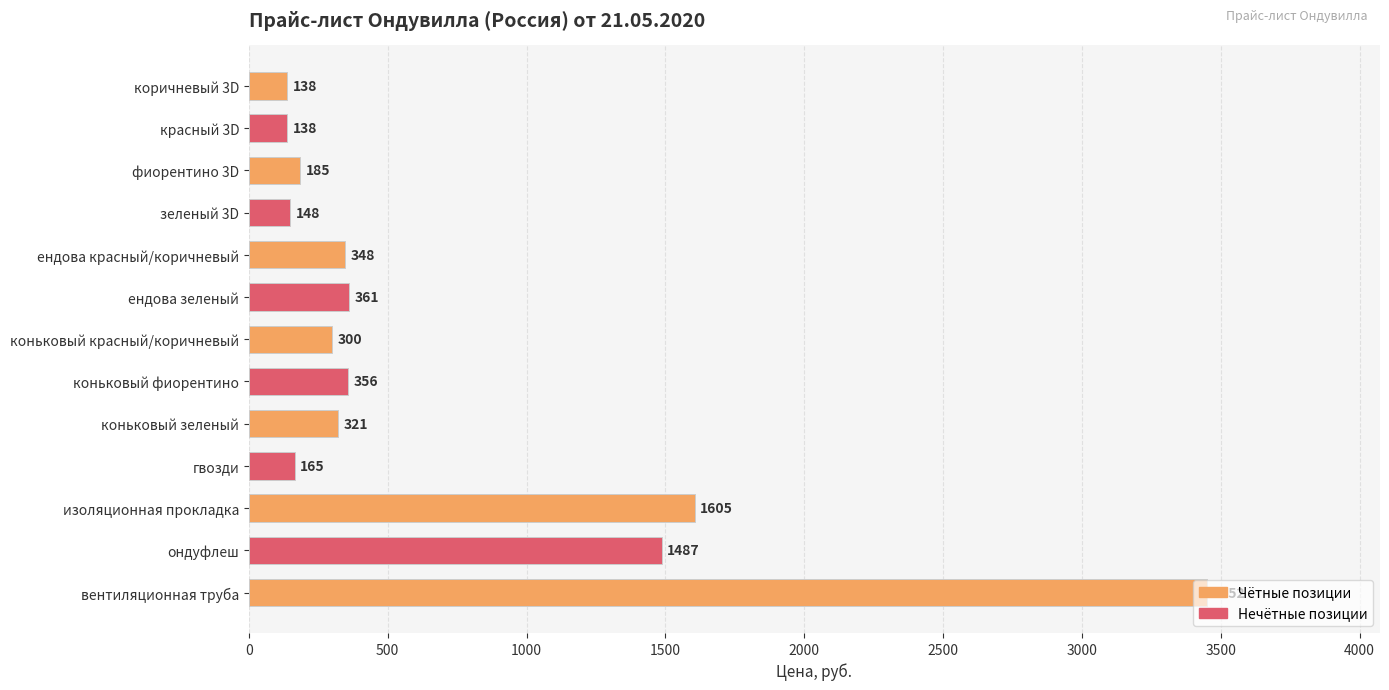

True or false: the data shows 496 at ондуфлеш.

False